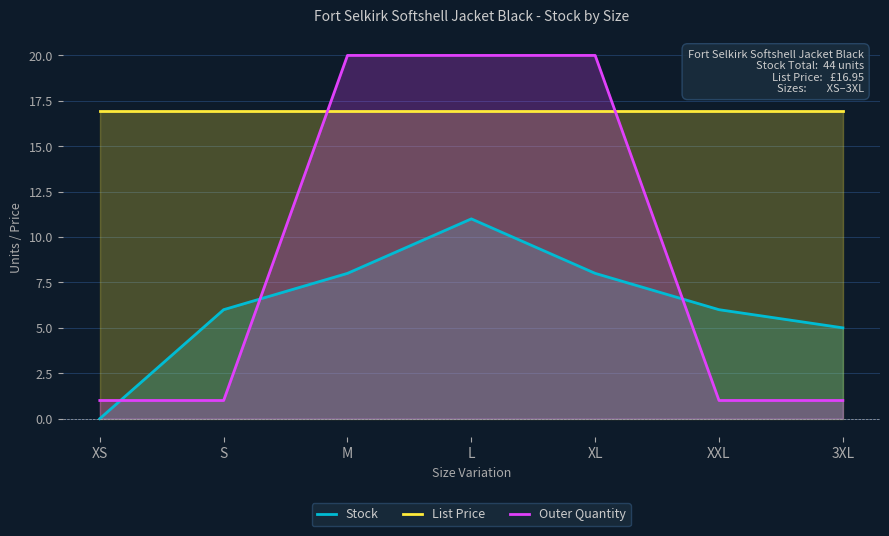

What is the difference between the second highest and second lowest values in the Outer Quantity series?

19.0